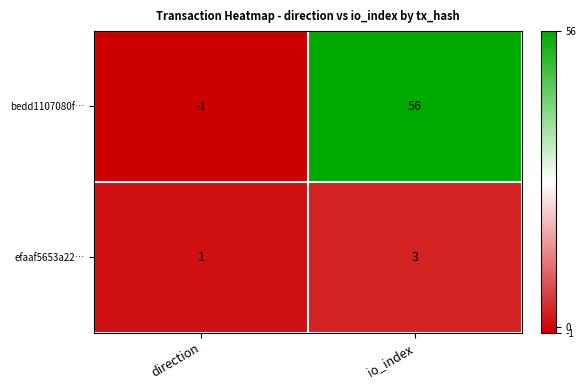

List the series in order of their overall mean, highest first.

bedd1107080f…, efaaf5653a22…